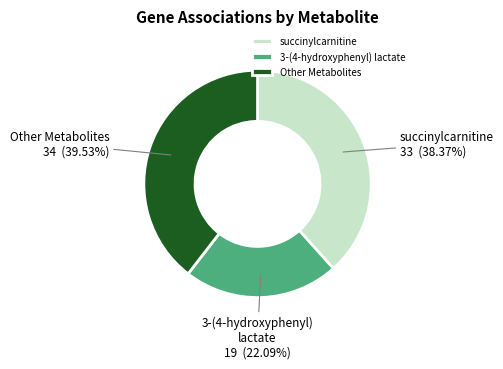

Is there any slice that represents more than half of the pie?

No